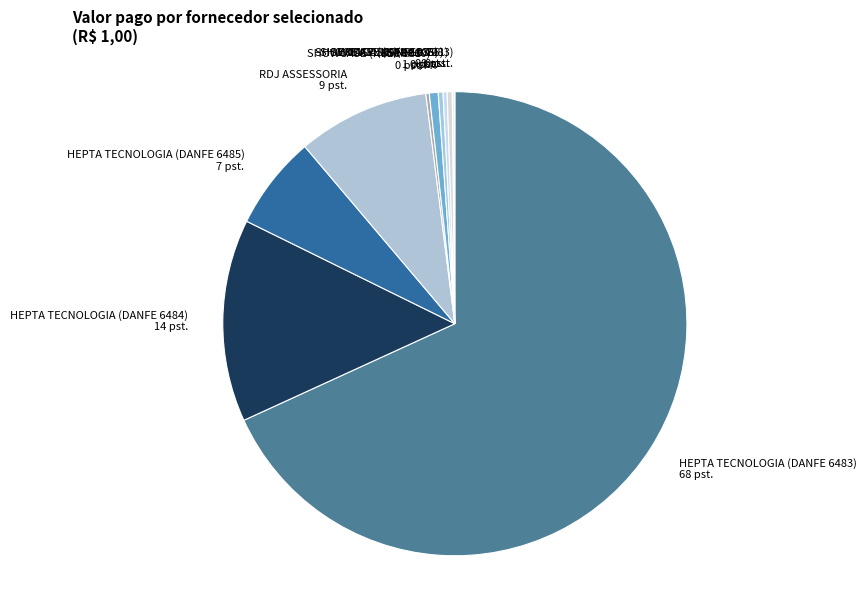

The EXEMPLUS (NF 2.711) slice represents 0% of the pie. True or false?

True